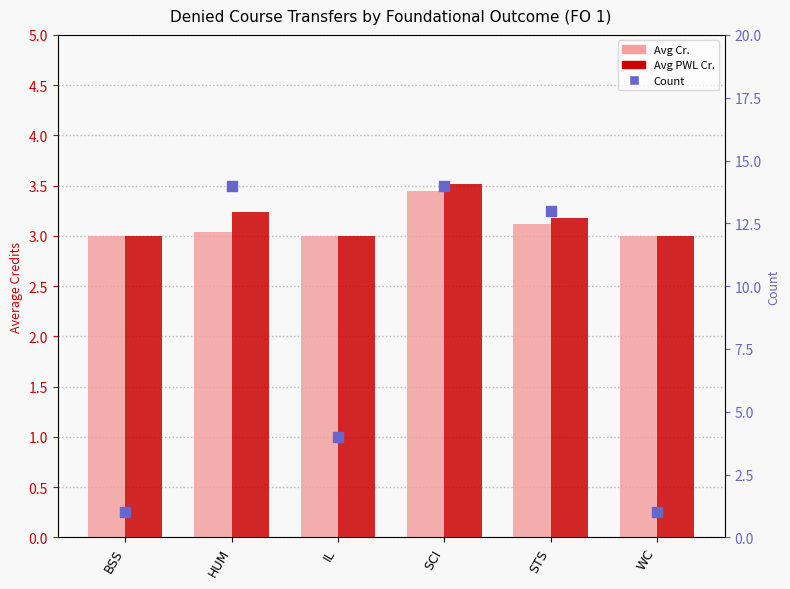

At how many categories does at least one series exceed 8?

3